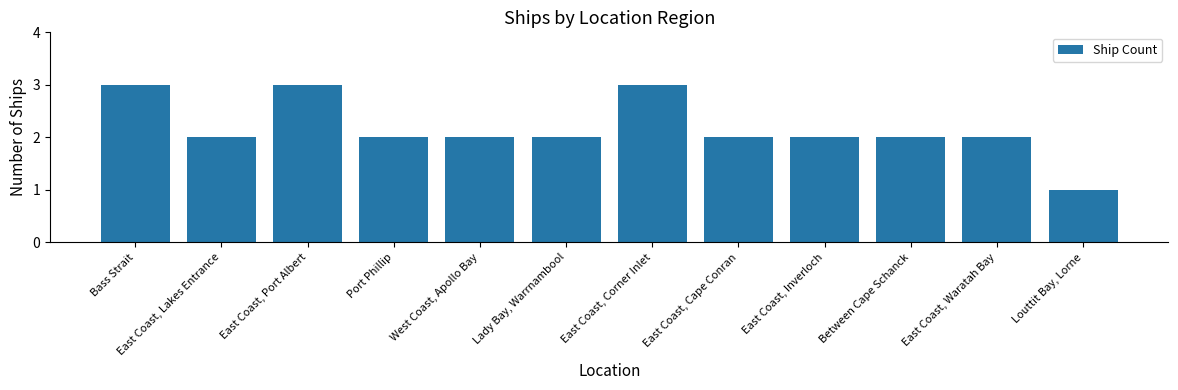

Approximately how many times larger is the value at East Coast, Lakes Entrance compared to East Coast, Waratah Bay?

1.0